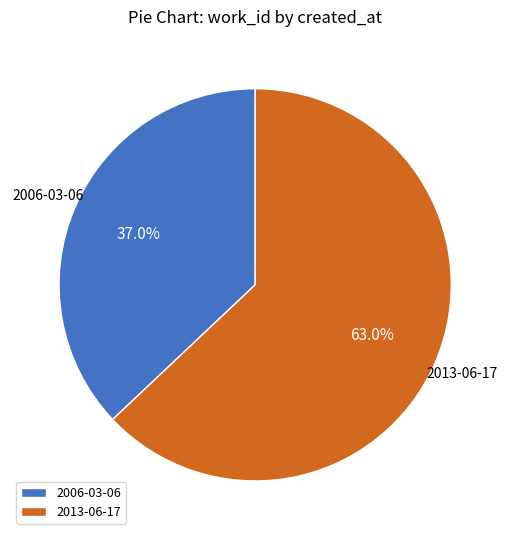

Between 2006-03-06 and 2013-06-17, which is larger?

2013-06-17